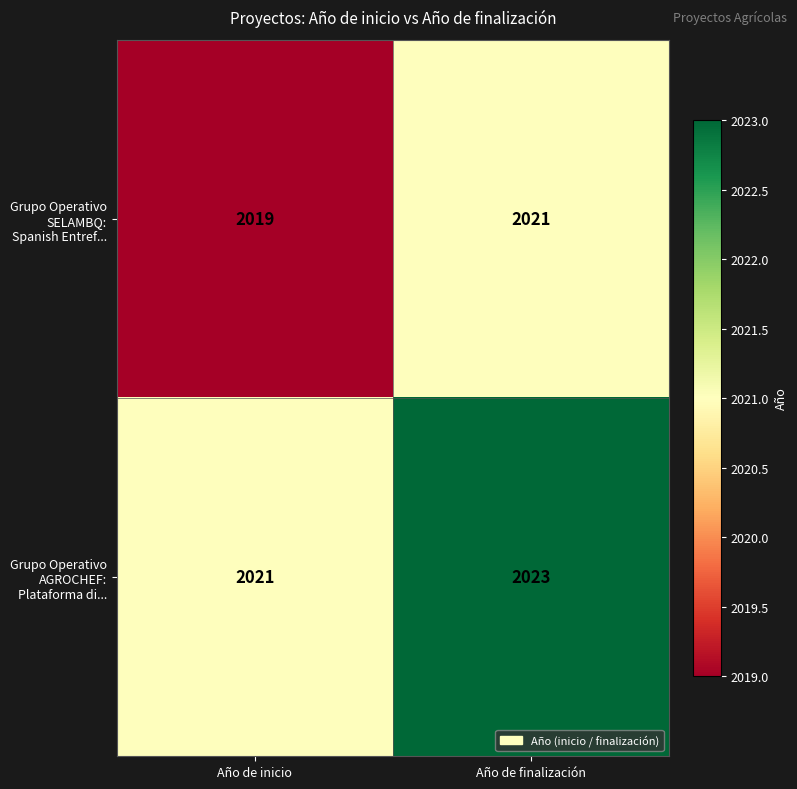

At which label is Grupo Operativo AGROCHEF: Plataforma di... closest to 2022?

Año de inicio